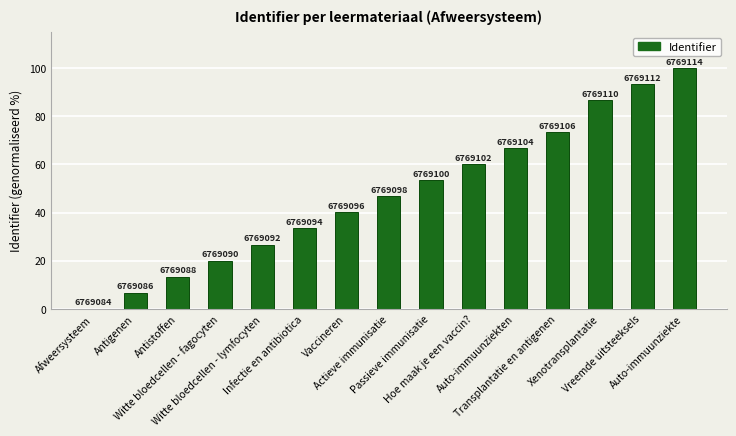

Which label corresponds to the smallest value in the chart?

Afweersysteem